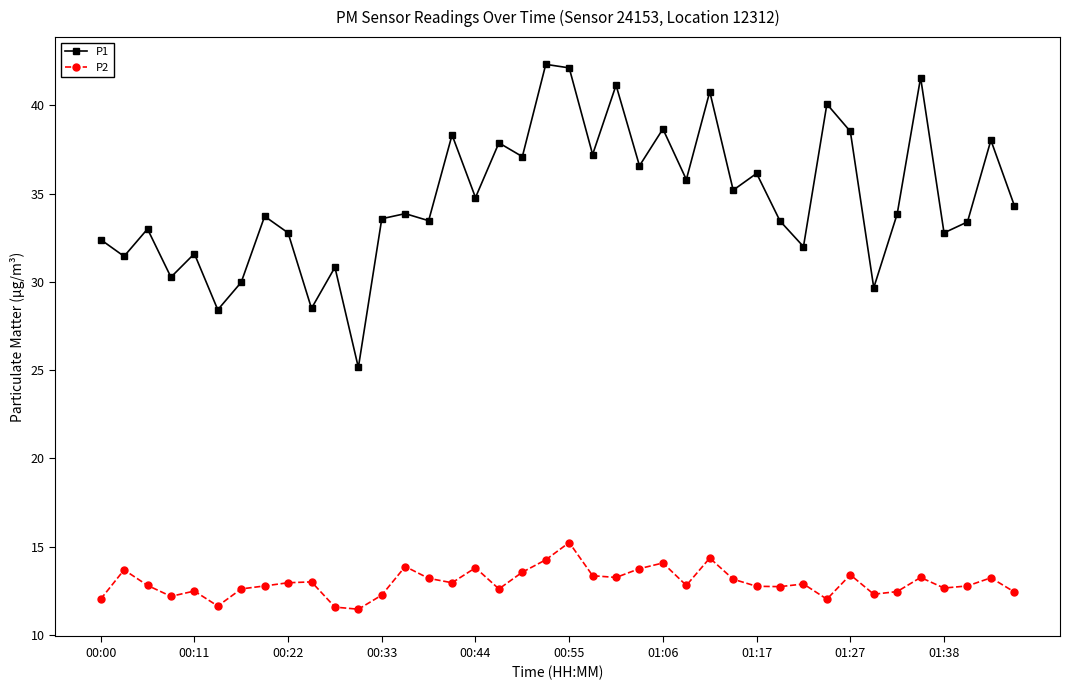

Which series has the largest range (max minus min)?

P1